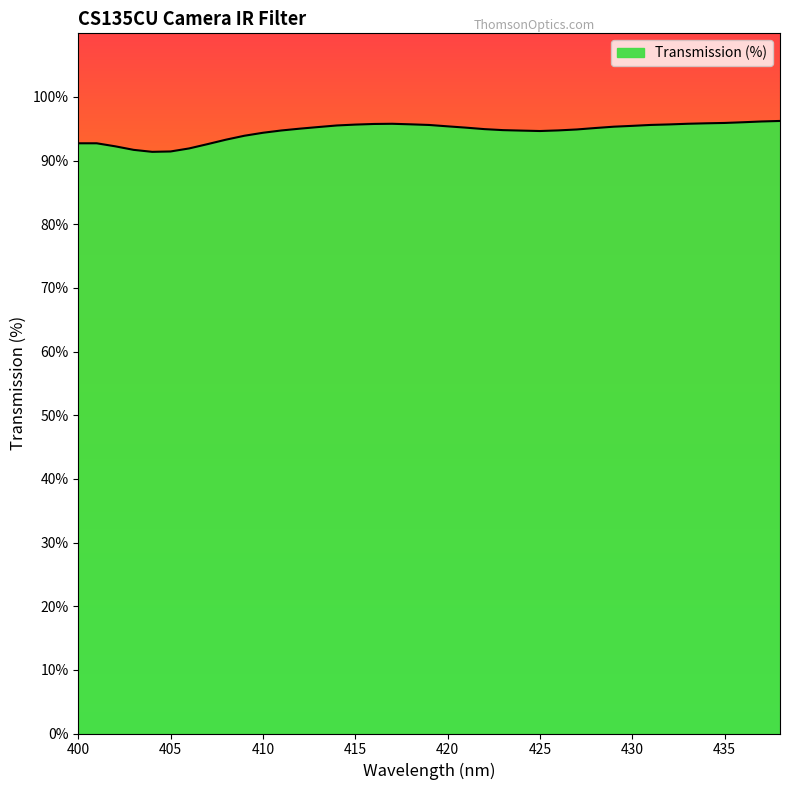

What is the smallest value displayed?

91.4